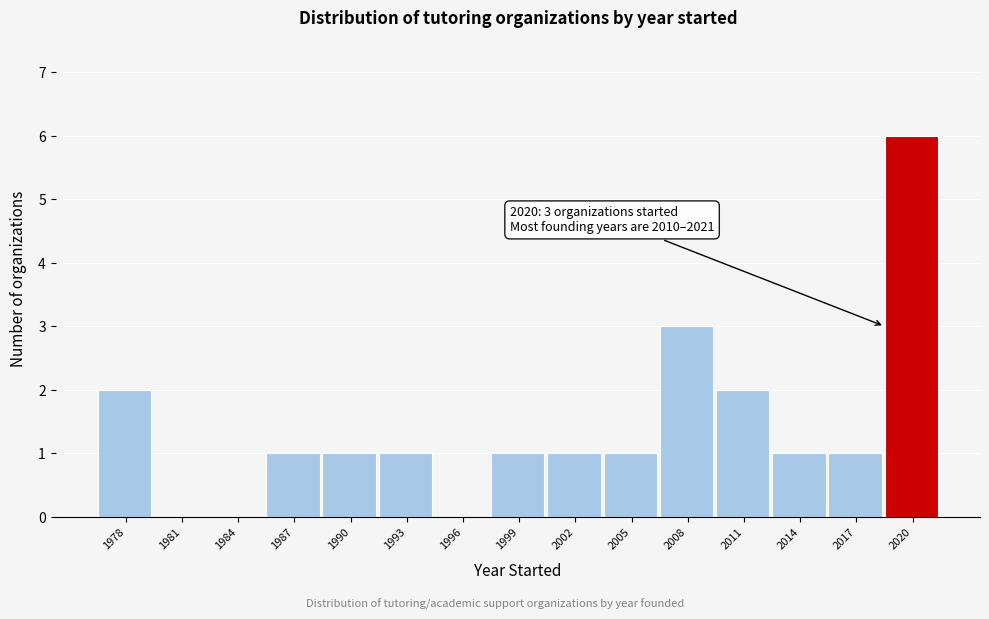

Reading left to right, what are all the values shown in this chart?

1978=2	1981=0	1984=0	1987=1	1990=1	1993=1	1996=0	1999=1	2002=1	2005=1	2008=3	2011=2	2014=1	2017=1	2020=6